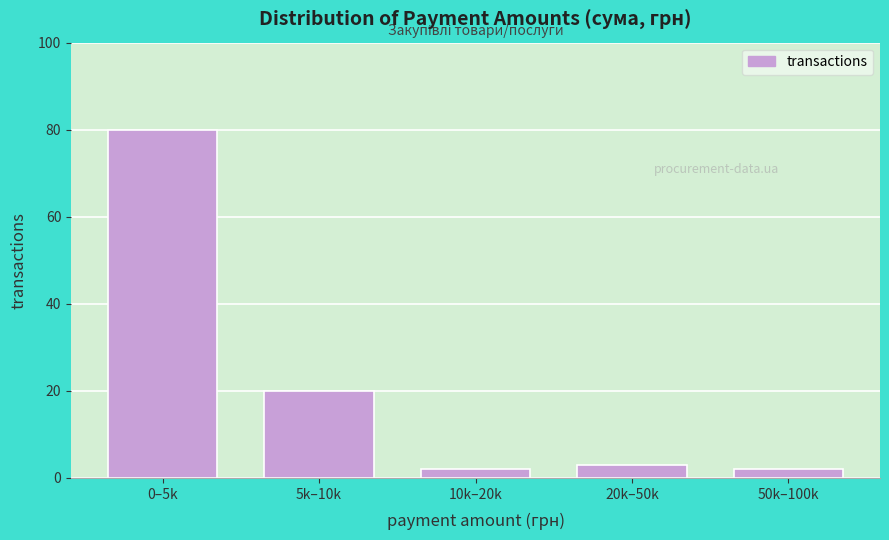

Reading left to right, what are all the values shown in this chart?

80	20	2	3	2